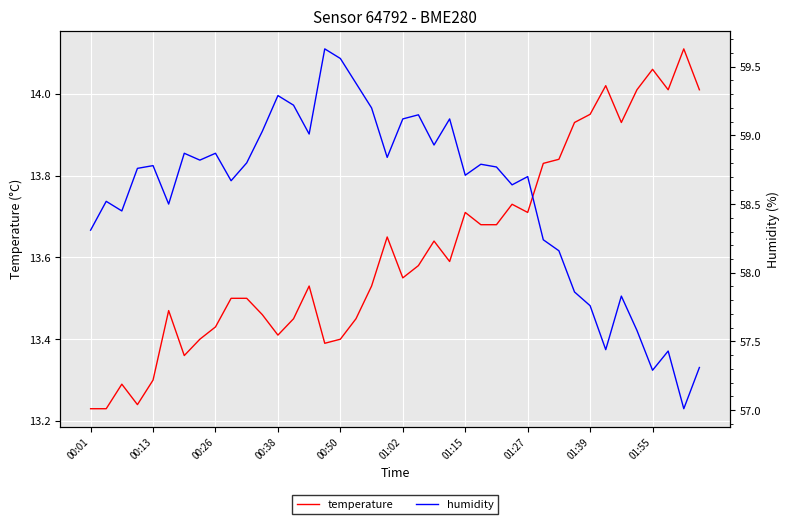

Reading left to right, what are all the values shown in this chart?

temperature: 13.2	13.2	13.3	13.2	13.3	13.5	13.4	13.4	13.4	13.5	13.5	13.5	13.4	13.4	13.5	13.4	13.4	13.4	13.5	13.7	13.6	13.6	13.6	13.6	13.7	13.7	13.7	13.7	13.7	13.8	13.8	13.9	13.9	14.0	13.9	14.0	14.1	14.0	14.1	14.0
humidity: 58.3	58.5	58.5	58.8	58.8	58.5	58.9	58.8	58.9	58.7	58.8	59.0	59.3	59.2	59.0	59.6	59.6	59.4	59.2	58.8	59.1	59.1	58.9	59.1	58.7	58.8	58.8	58.6	58.7	58.2	58.2	57.9	57.8	57.4	57.8	57.6	57.3	57.4	57.0	57.3